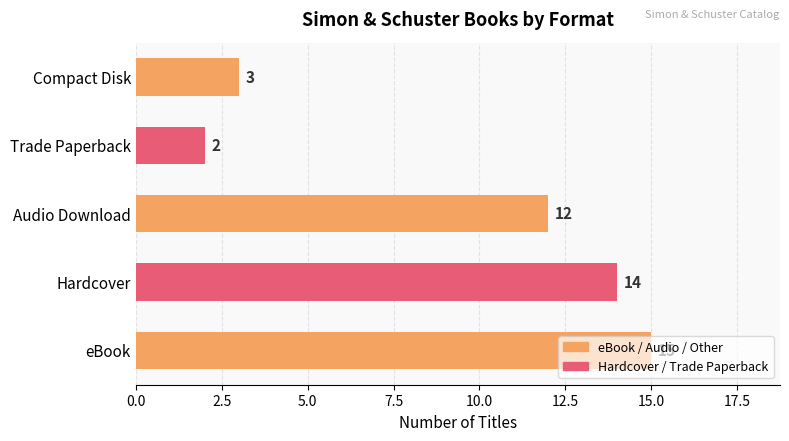

List the labels in order of value, smallest first.

Trade Paperback, Compact Disk, Audio Download, Hardcover, eBook